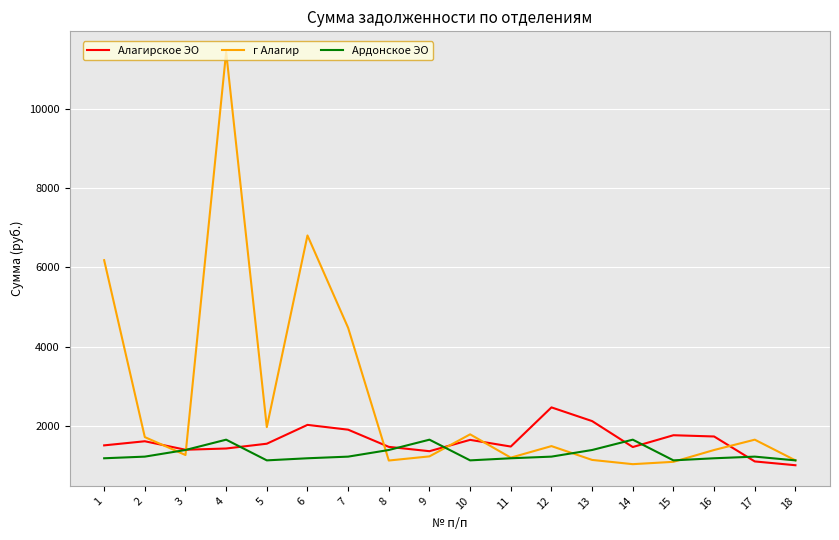

What is the total value across all series at 14?

4171.7